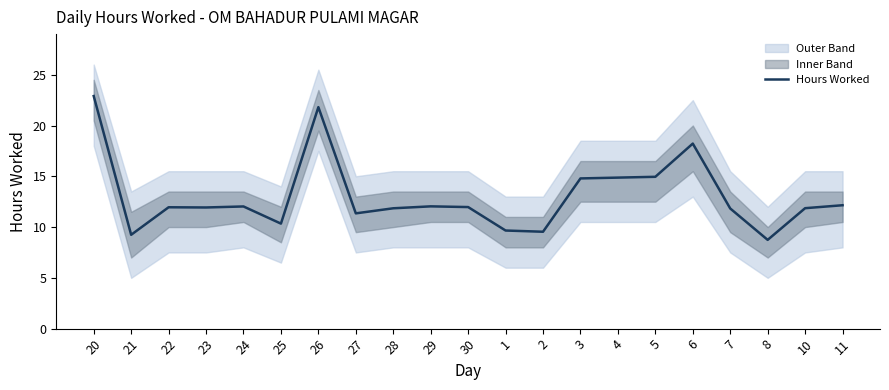

Is it true that the value at 11 is 19.2?

False